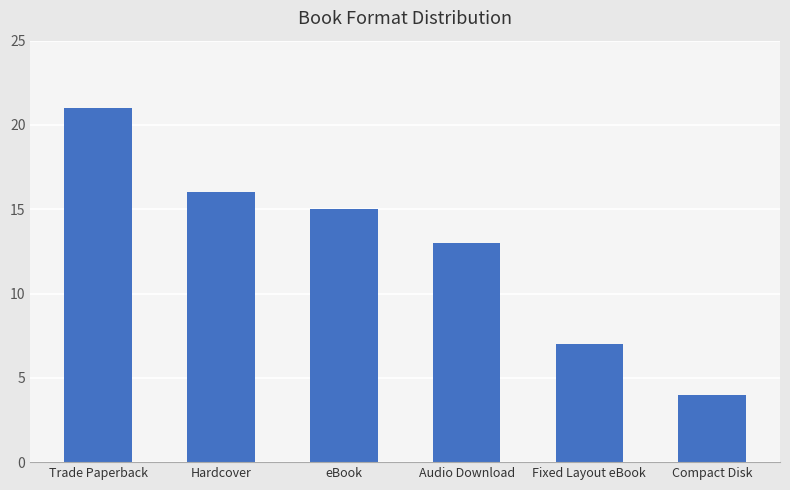

The chart shows a value of 21 at eBook. True or false?

False